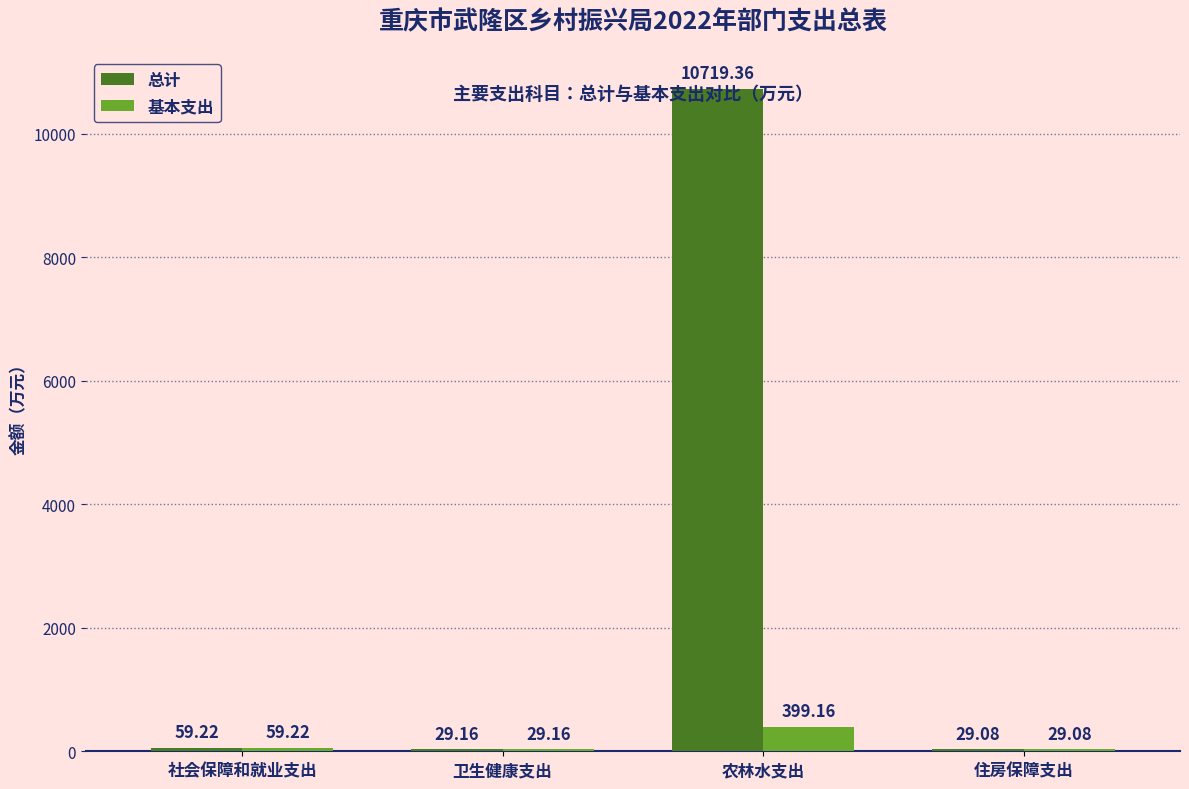

How many groups of bars are there?

4